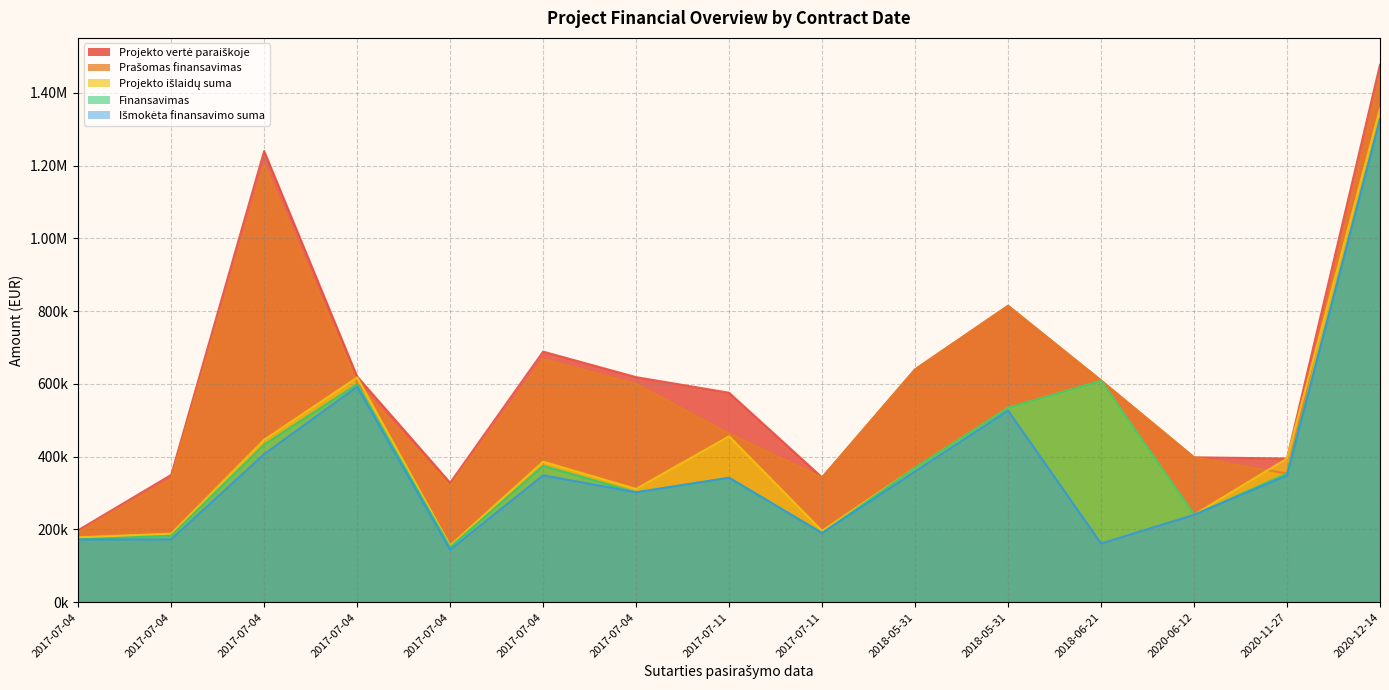

What is the average value of the Projekto išlaidų suma series?

429342.0